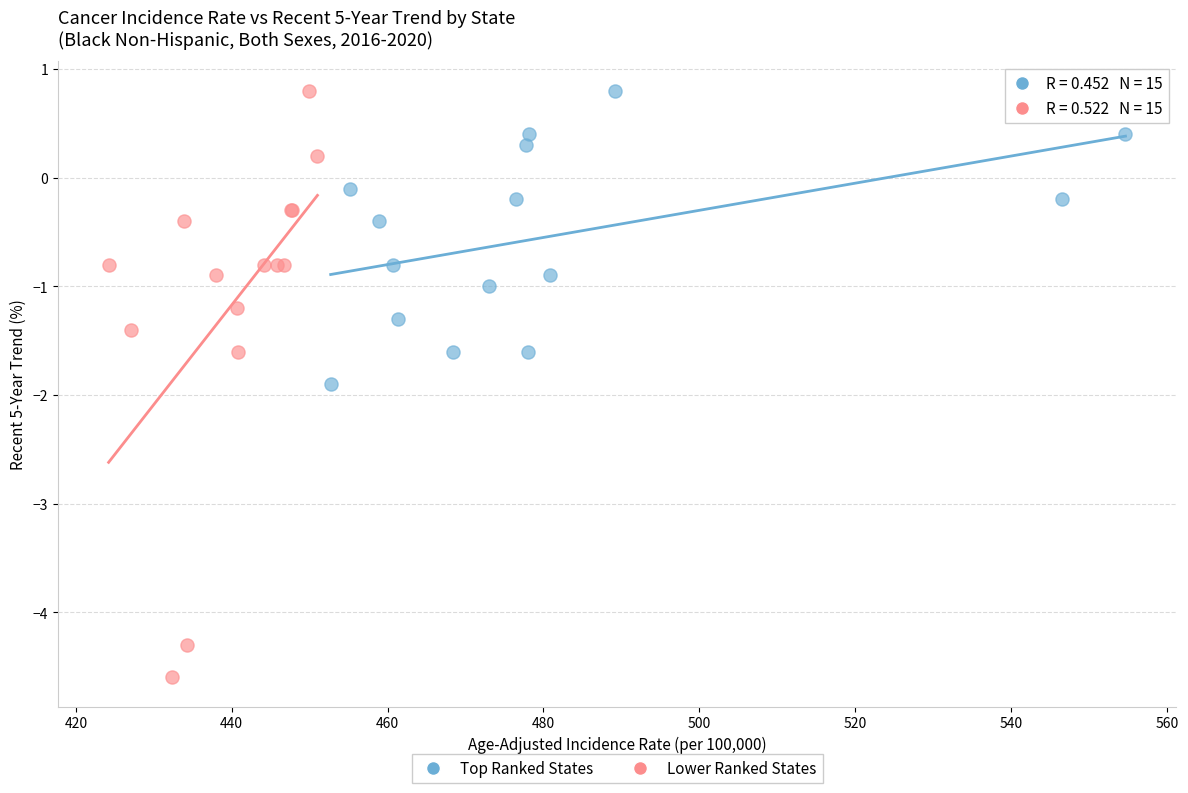

Which series has the widest spread of Y values?

Lower Ranked States